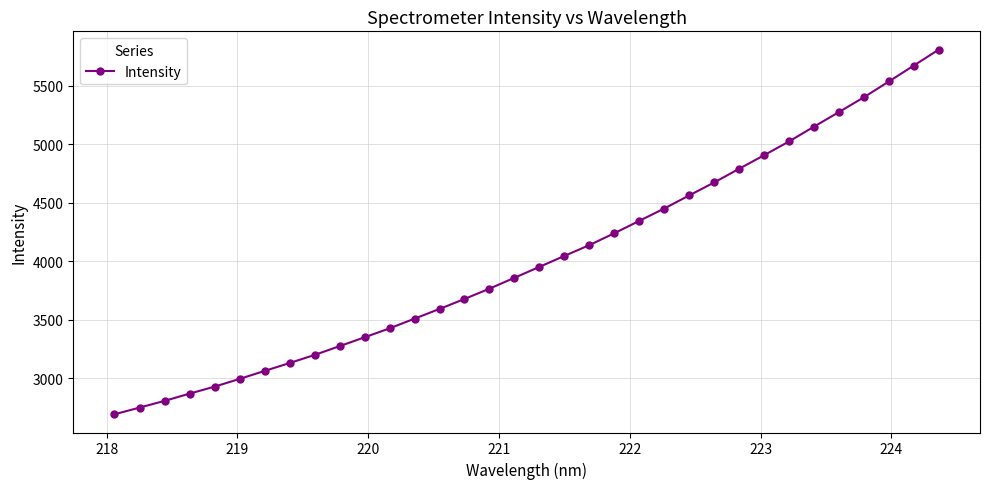

What is the minimum value shown in the chart?

2693.6